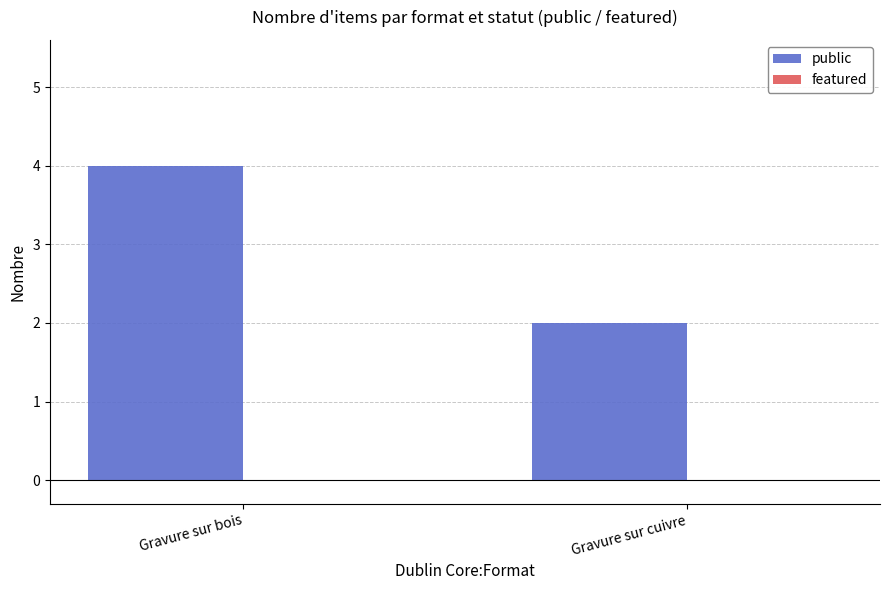

Reading right to left, extract all data points from this chart.

Gravure sur cuivre=2	Gravure sur bois=4